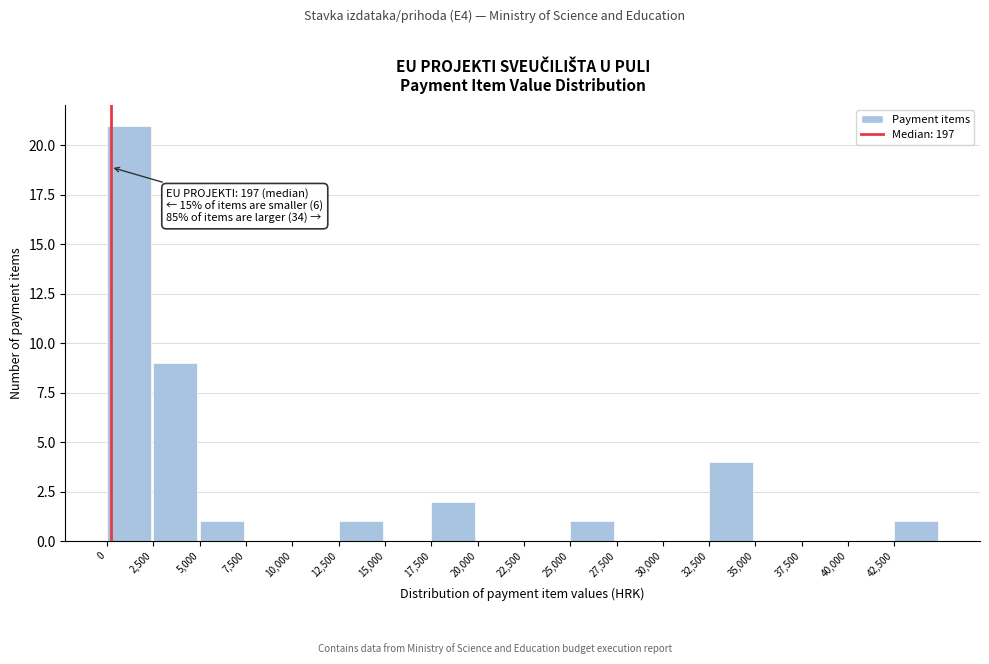

Over which range of the x-axis is the bar tallest?

0 to 2500